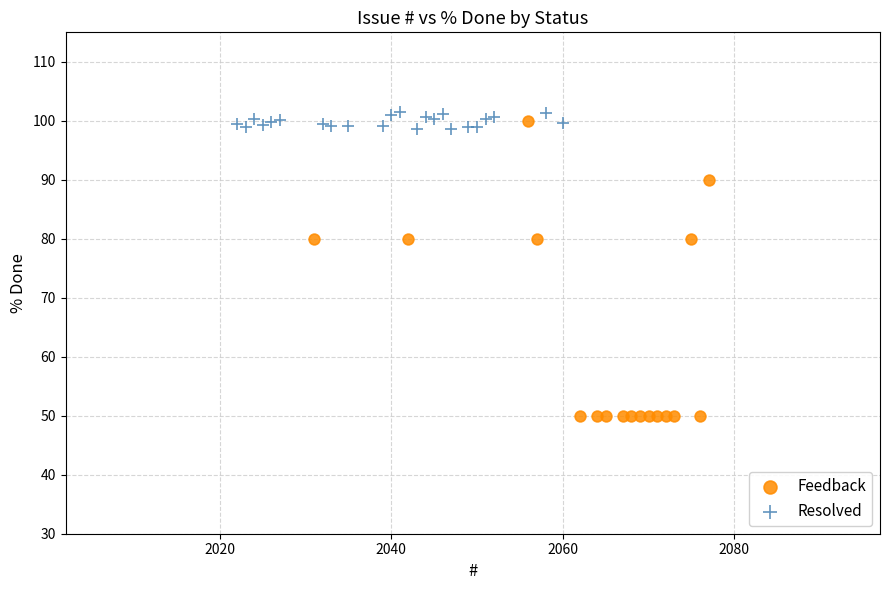

Which series has the widest spread of Y values?

Feedback